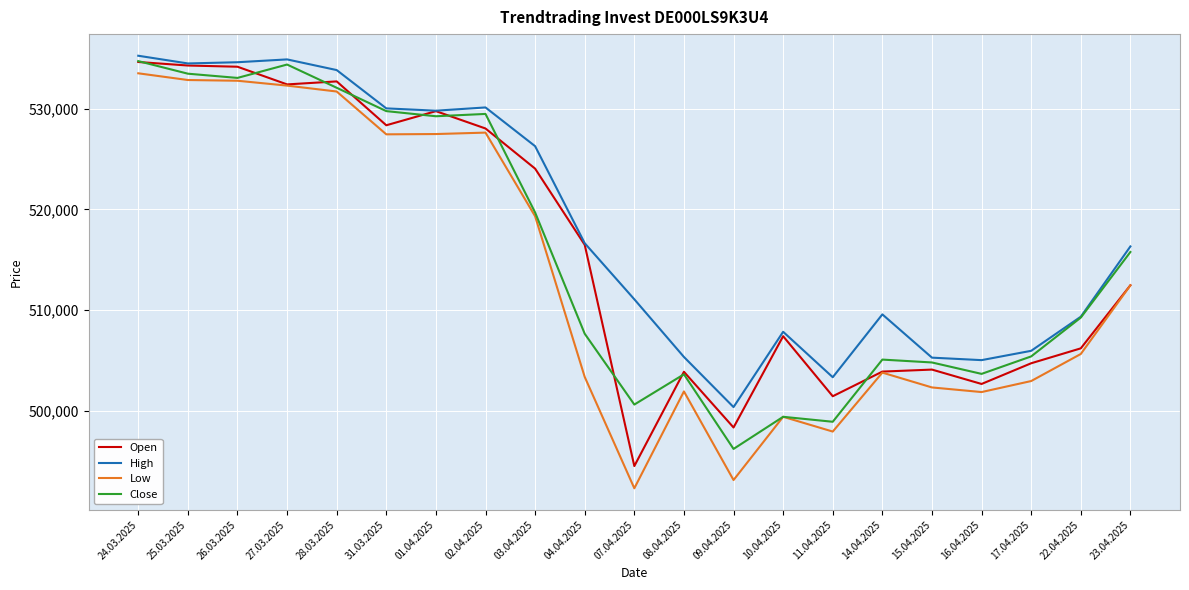

True or false: Low has a value of 821376 at 02.04.2025.

False